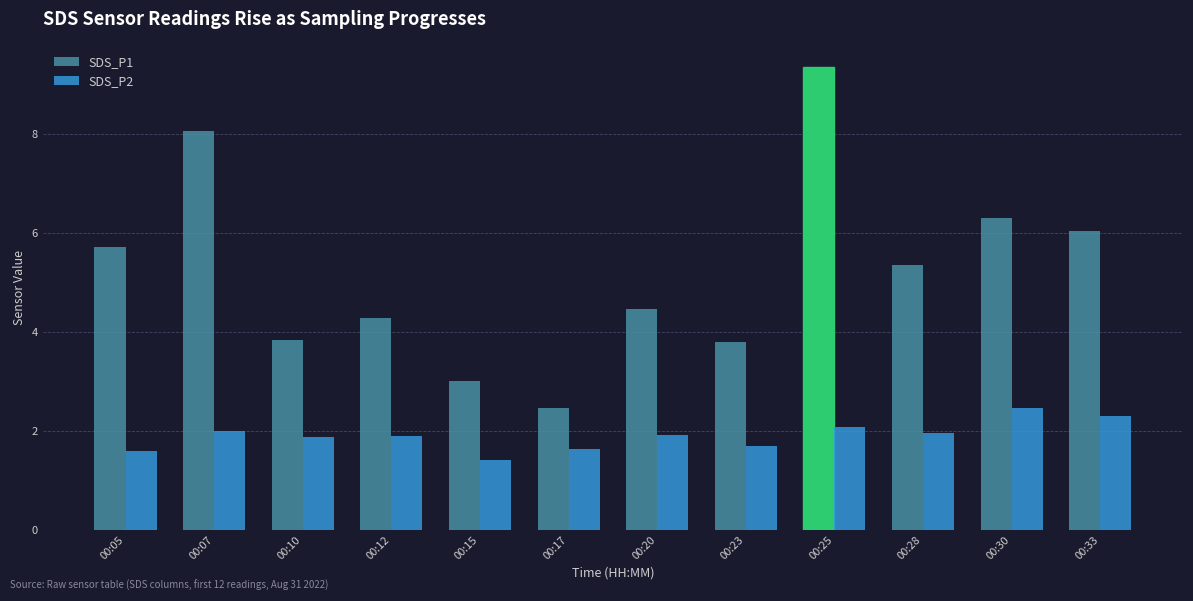

Count the number of data series in this chart.

2